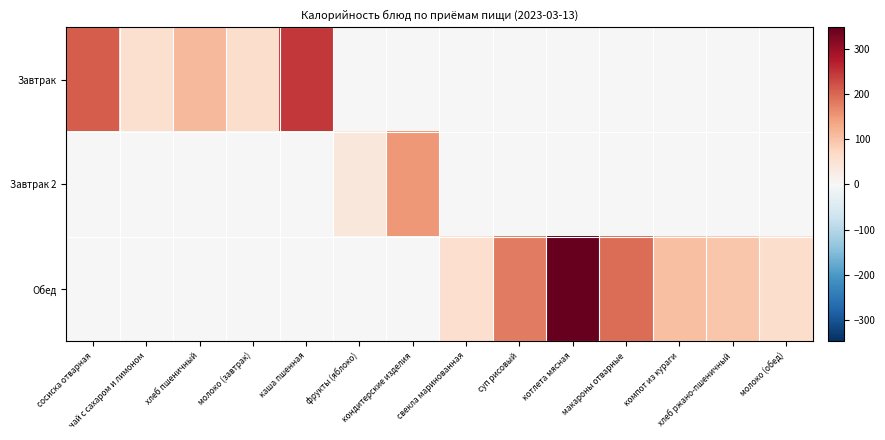

Reading left to right, extract all data points from this chart.

Завтрак: сосиска отварная=212.0	чай с сахаром и лимоном=56.0	хлеб пшеничный=113.5	молоко (завтрак)=60.0	каша пшенная=245.0	фрукты (яблоко)=0.0	кондитерские изделия=0.0	свекла маринованная=0.0	суп рисовый=0.0	котлета мясная=0.0	макароны отварные=0.0	компот из кураги=0.0	хлеб ржано-пшеничный=0.0	молоко (обед)=0.0
Завтрак 2: сосиска отварная=0.0	чай с сахаром и лимоном=0.0	хлеб пшеничный=0.0	молоко (завтрак)=0.0	каша пшенная=0.0	фрукты (яблоко)=40.0	кондитерские изделия=150.0	свекла маринованная=0.0	суп рисовый=0.0	котлета мясная=0.0	макароны отварные=0.0	компот из кураги=0.0	хлеб ржано-пшеничный=0.0	молоко (обед)=0.0
Обед: сосиска отварная=0.0	чай с сахаром и лимоном=0.0	хлеб пшеничный=0.0	молоко (завтрак)=0.0	каша пшенная=0.0	фрукты (яблоко)=0.0	кондитерские изделия=0.0	свекла маринованная=58.0	суп рисовый=181.0	котлета мясная=348.0	макароны отварные=195.0	компот из кураги=106.0	хлеб ржано-пшеничный=96.5	молоко (обед)=60.0